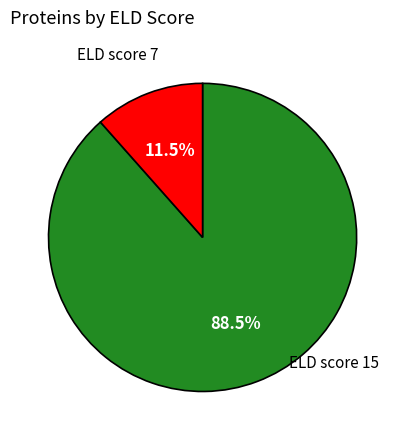

What is the smallest slice in the pie chart?

ELD score 7